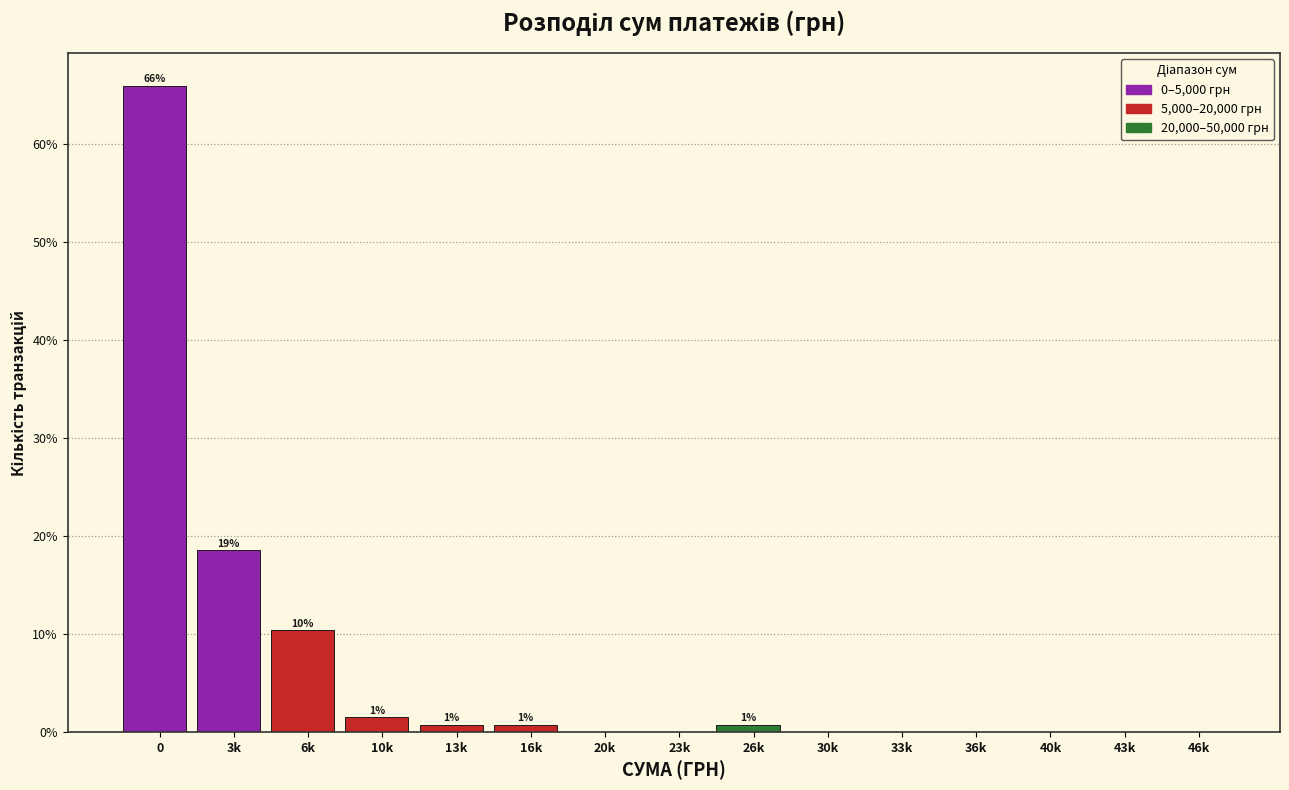

Reading left to right, what are all the values shown in this chart?

0=65.9	3k=18.5	6k=10.4	10k=1.5	13k=0.7	16k=0.7	20k=0.0	23k=0.0	26k=0.7	30k=0.0	33k=0.0	36k=0.0	40k=0.0	43k=0.0	46k=0.0